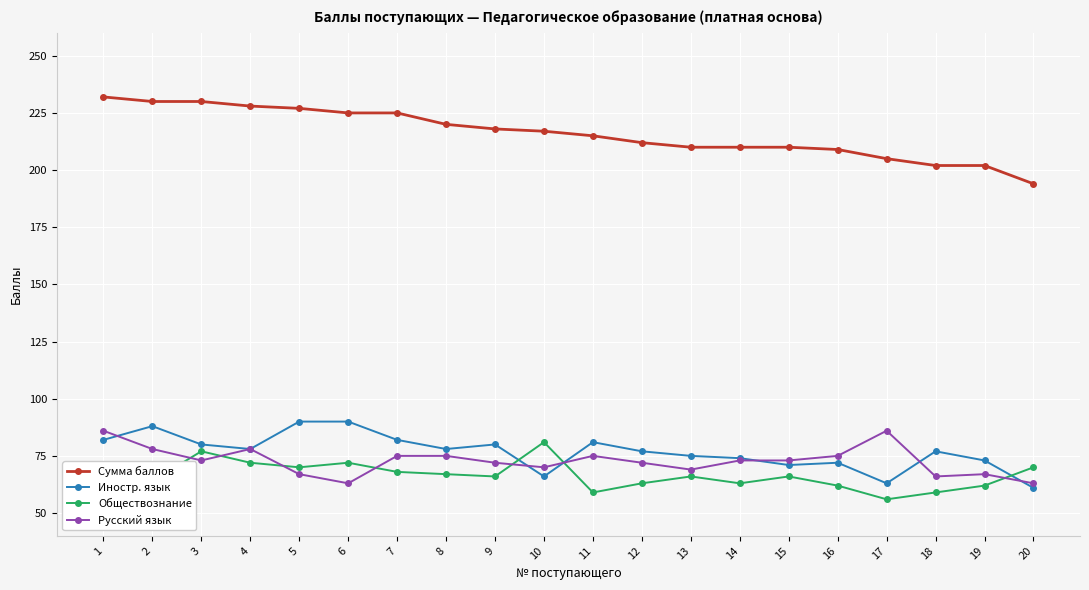

True or false: Сумма баллов and Русский язык intersect in this chart.

False